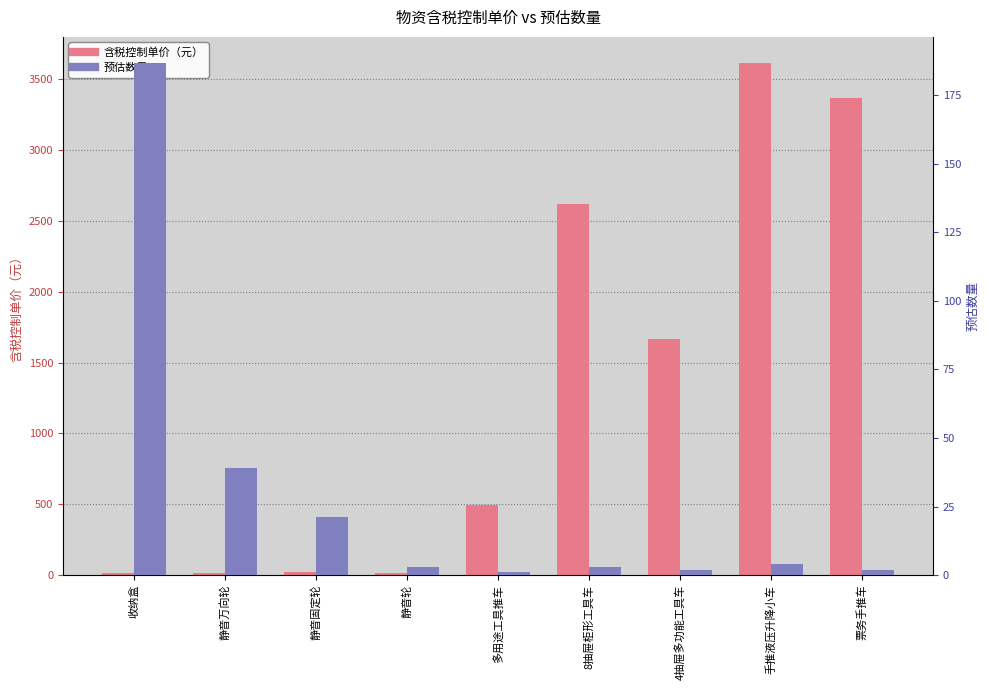

The value of 含税控制单价（元） at 4抽屉多功能工具车 is 775.2. True or false?

False